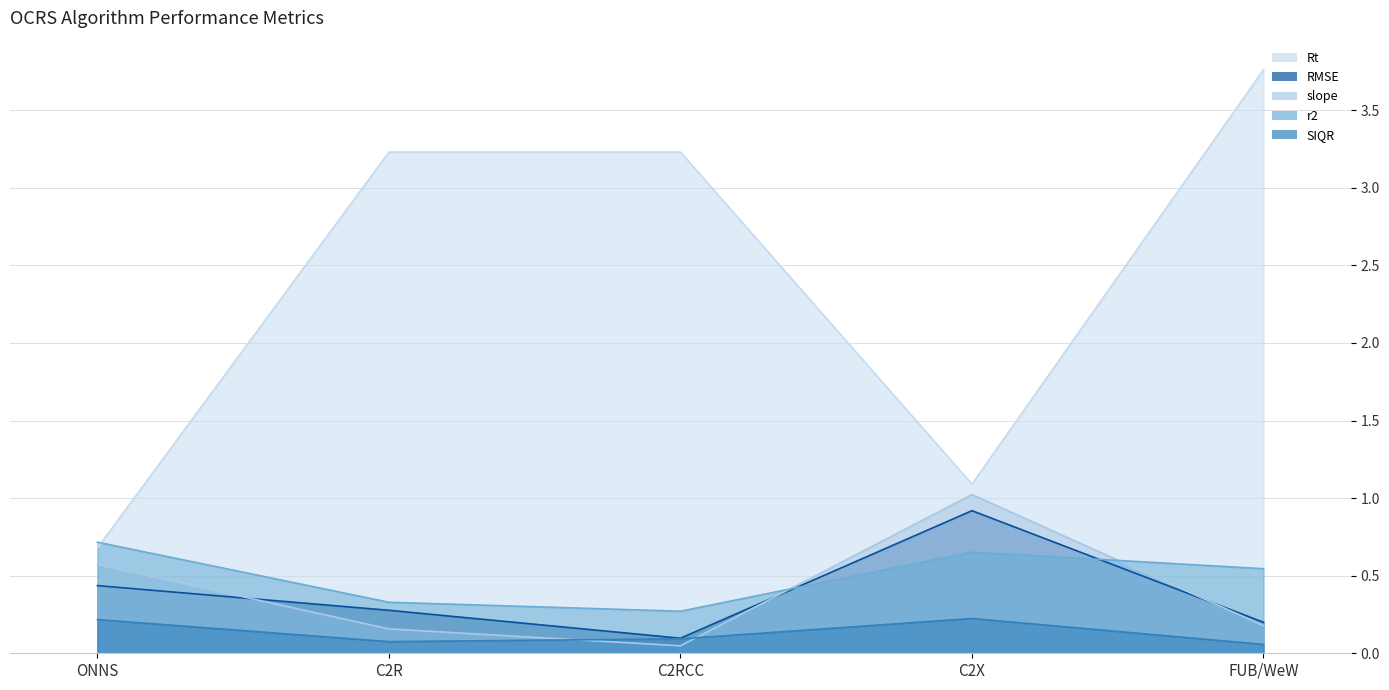

Which category has the lowest value across all series?

C2RCC